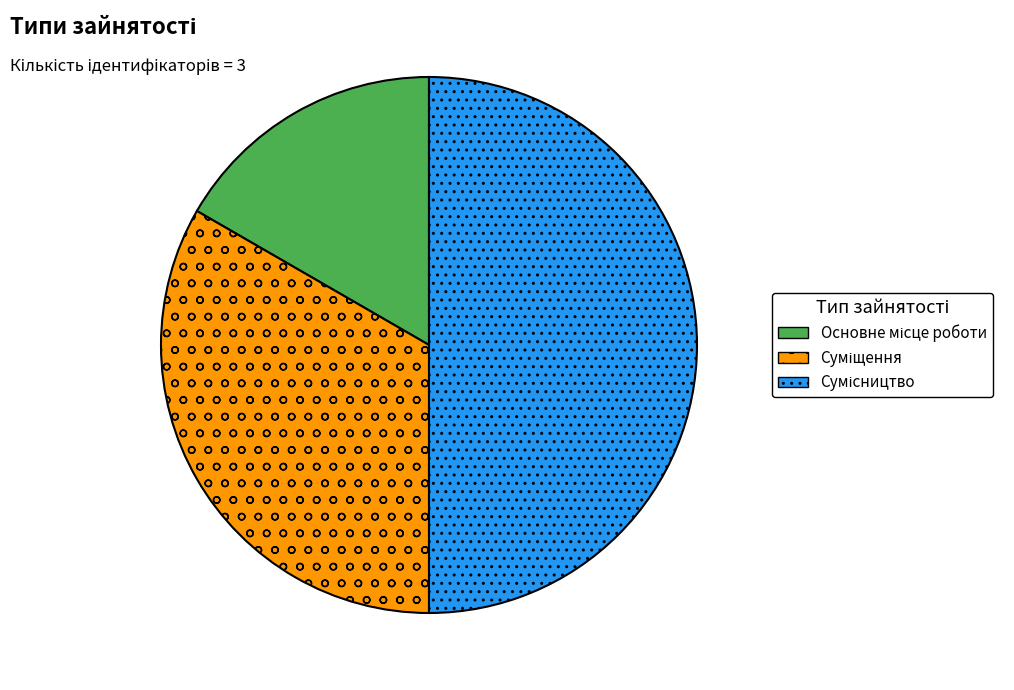

True or false: Сумісництво accounts for 61% of the total.

False